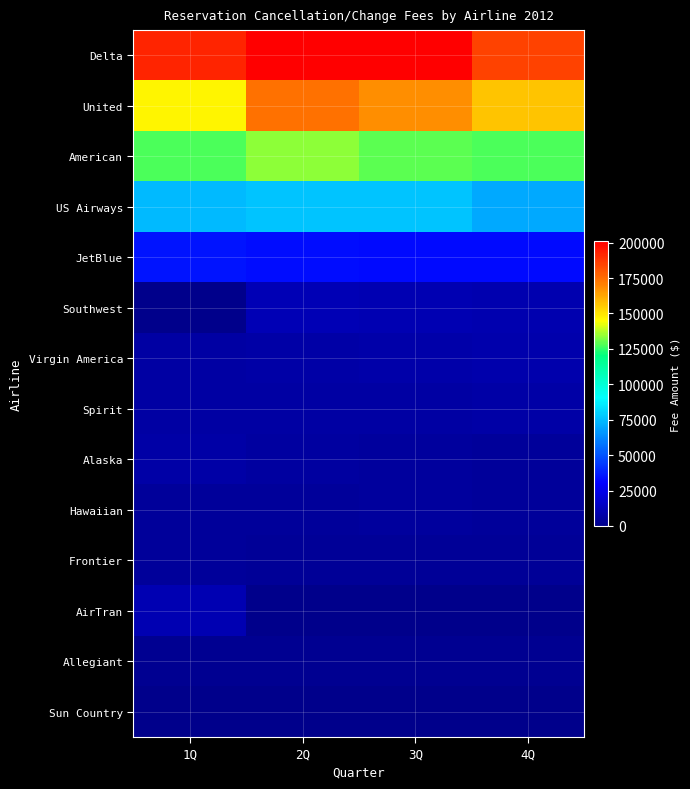

Reading left to right, what are all the values shown in this chart?

Delta: 1Q=192282	2Q=201026	3Q=200417	4Q=184674
United: 1Q=146565	2Q=173766	3Q=167307	4Q=156876
American: 1Q=127336	2Q=133647	3Q=129214	4Q=127511
US Airways: 1Q=74474	2Q=76503	3Q=76215	4Q=70501
JetBlue: 1Q=34641	2Q=33404	3Q=32835	4Q=32891
Southwest: 1Q=0	2Q=11439	3Q=10983	4Q=10048
Virgin America: 1Q=6345	2Q=7078	3Q=8497	4Q=8724
Spirit: 1Q=6815	2Q=6848	3Q=6779	4Q=7321
Alaska: 1Q=7481	2Q=6171	3Q=4877	4Q=4681
Hawaiian: 1Q=4644	2Q=4350	3Q=4750	4Q=4541
Frontier: 1Q=4081	2Q=3447	3Q=3448	4Q=3241
AirTran: 1Q=10400	2Q=0	3Q=0	4Q=0
Allegiant: 1Q=1870	2Q=1908	3Q=1698	4Q=1952
Sun Country: 1Q=423	2Q=417	3Q=447	4Q=413